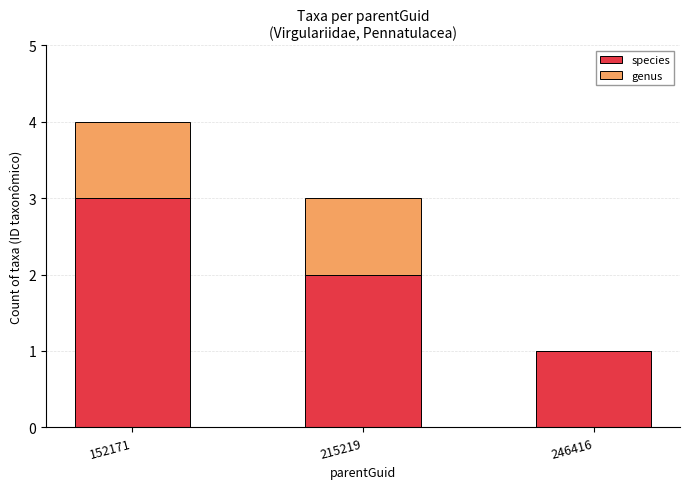

Reading right to left, transcribe the values for species.

246416=1	215219=2	152171=3